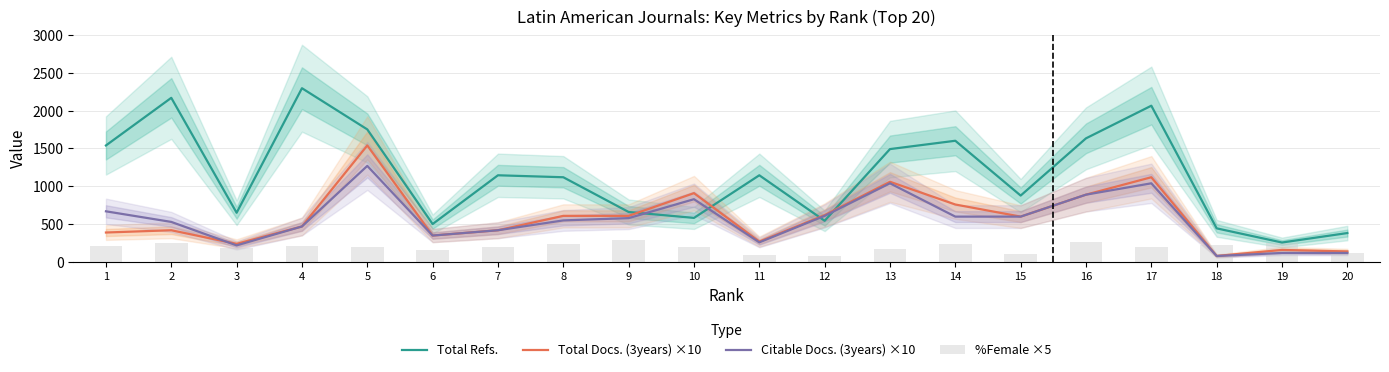

What is the value of the Total Refs. bar at the 5th from the left?

1752